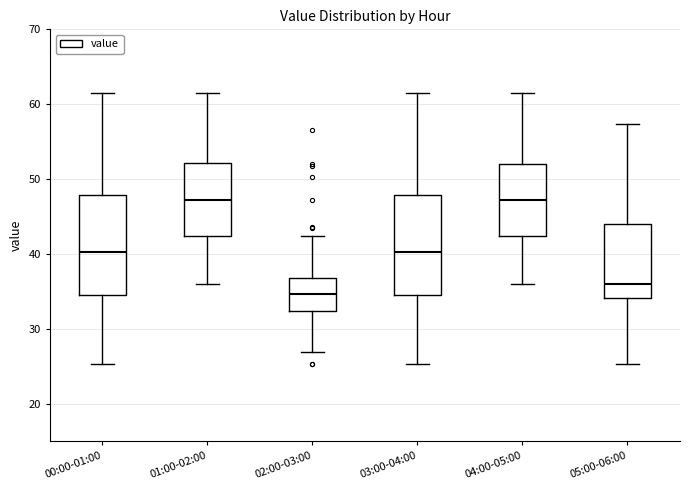

Where is the lower edge of the box for 05:00-06:00 on the y-axis? The values are not printed on the chart, so give them approximately, as read against the axis.

34